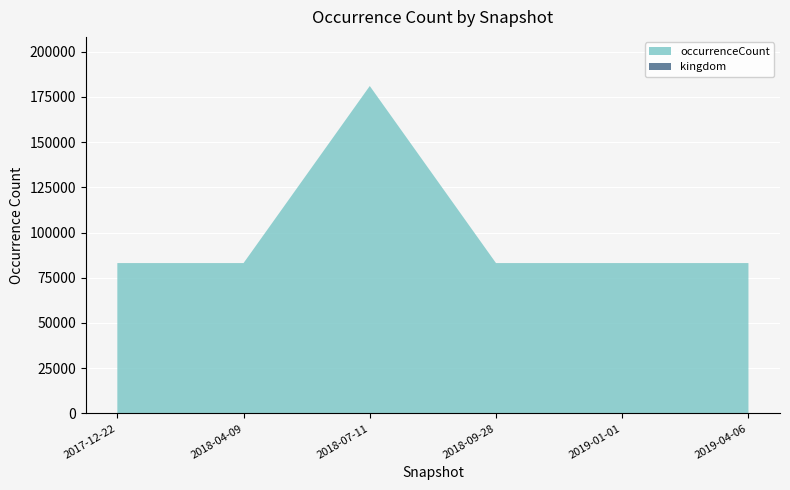

Reading right to left, extract all data points from this chart.

occurrenceCount: 83123	83123	83123	181023	83123	83123
kingdom: 1	1	1	1	1	1